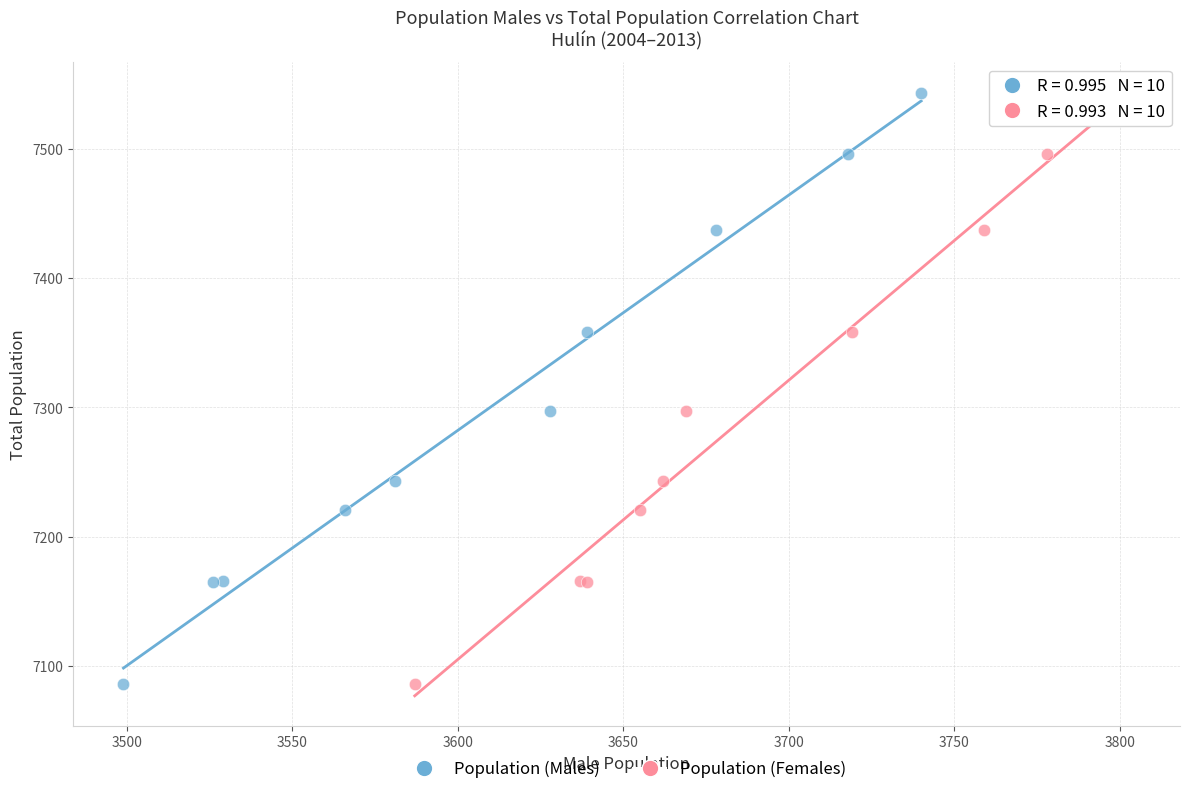

What are all the series names shown in the legend?

Population (Males), Population (Females)